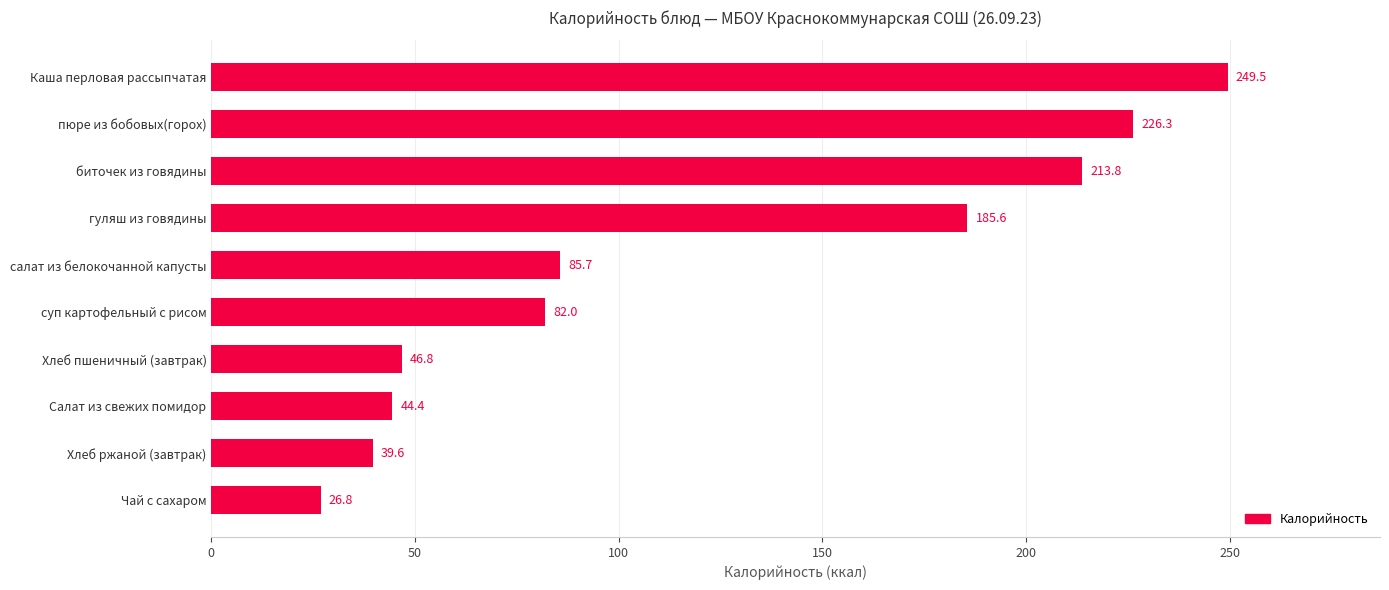

Rank the categories by value from highest to lowest.

Каша перловая рассыпчатая, пюре из бобовых(горох), биточек из говядины, гуляш из говядины, салат из белокочанной капусты, суп картофельный с рисом, Хлеб пшеничный (завтрак), Салат из свежих помидор, Хлеб ржаной (завтрак), Чай с сахаром